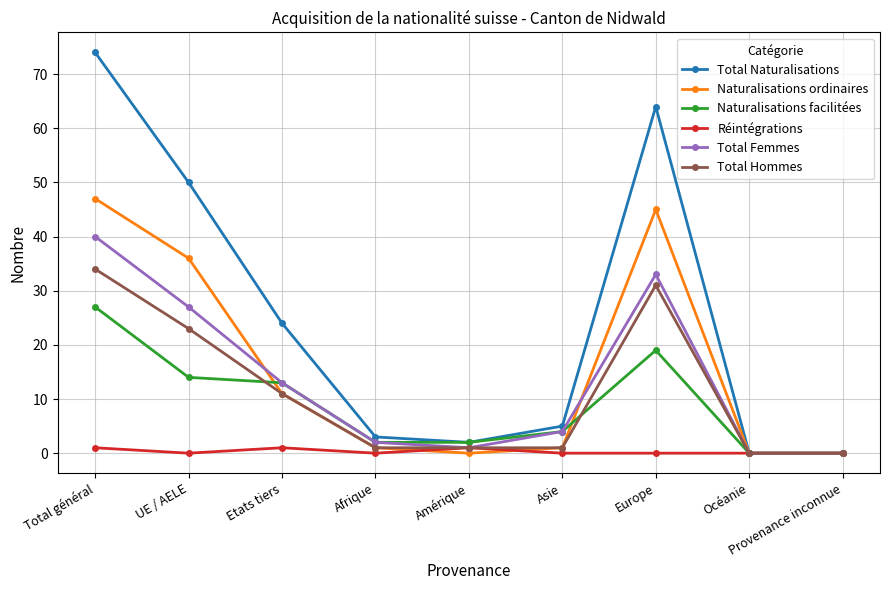

What is the difference between the Réintégrations values at Amérique and Afrique?

1